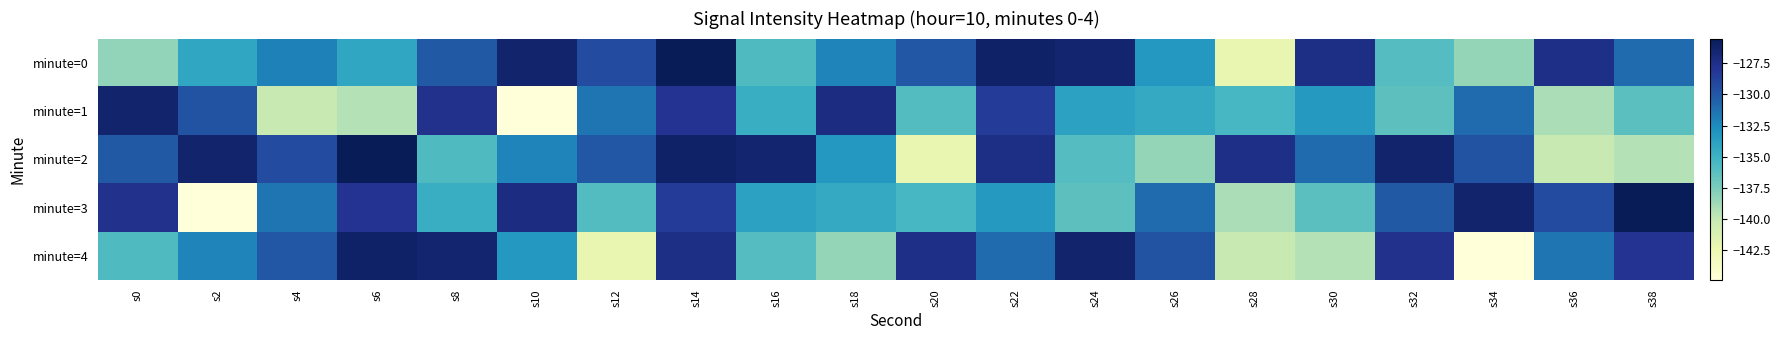

Reading left to right, list all the values displayed in this chart.

minute=0: s0=-138.3	s2=-134.1	s4=-132.1	s6=-134.2	s8=-130.1	s10=-126.4	s12=-129.4	s14=-125.5	s16=-135.8	s18=-132.2	s20=-130.0	s22=-126.1	s24=-126.5	s26=-133.3	s28=-142.2	s30=-127.4	s32=-136.0	s34=-138.4	s36=-127.4	s38=-131.0
minute=1: s0=-126.4	s2=-129.8	s4=-140.1	s6=-139.4	s8=-127.7	s10=-144.9	s12=-131.5	s14=-127.9	s16=-134.7	s18=-127.2	s20=-136.0	s22=-128.4	s24=-133.9	s26=-134.4	s28=-135.5	s30=-133.3	s32=-136.3	s34=-131.0	s36=-139.1	s38=-136.2
minute=2: s0=-130.1	s2=-126.4	s4=-129.4	s6=-125.5	s8=-135.8	s10=-132.2	s12=-130.0	s14=-126.1	s16=-126.5	s18=-133.3	s20=-142.2	s22=-127.4	s24=-136.0	s26=-138.4	s28=-127.4	s30=-131.0	s32=-126.4	s34=-129.8	s36=-140.1	s38=-139.4
minute=3: s0=-127.7	s2=-144.9	s4=-131.5	s6=-127.9	s8=-134.7	s10=-127.2	s12=-136.0	s14=-128.4	s16=-133.9	s18=-134.4	s20=-135.5	s22=-133.3	s24=-136.3	s26=-131.0	s28=-139.1	s30=-136.2	s32=-130.1	s34=-126.4	s36=-129.4	s38=-125.5
minute=4: s0=-135.8	s2=-132.2	s4=-130.0	s6=-126.1	s8=-126.5	s10=-133.3	s12=-142.2	s14=-127.4	s16=-136.0	s18=-138.4	s20=-127.4	s22=-131.0	s24=-126.4	s26=-129.8	s28=-140.1	s30=-139.4	s32=-127.7	s34=-144.9	s36=-131.5	s38=-127.9